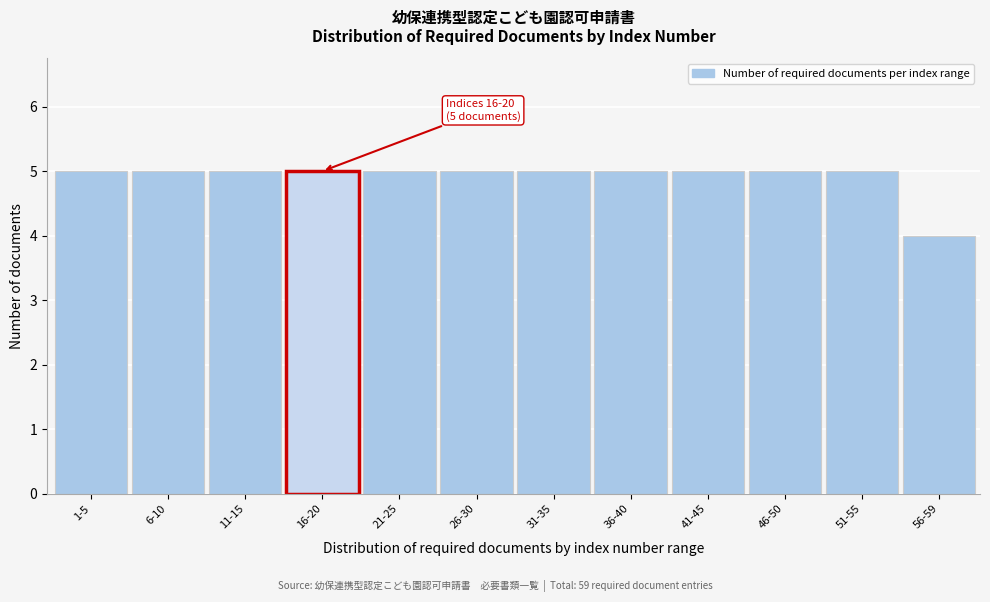

Reading left to right, what are all the values shown in this chart?

1-5=5	6-10=5	11-15=5	16-20=5	21-25=5	26-30=5	31-35=5	36-40=5	41-45=5	46-50=5	51-55=5	56-59=4